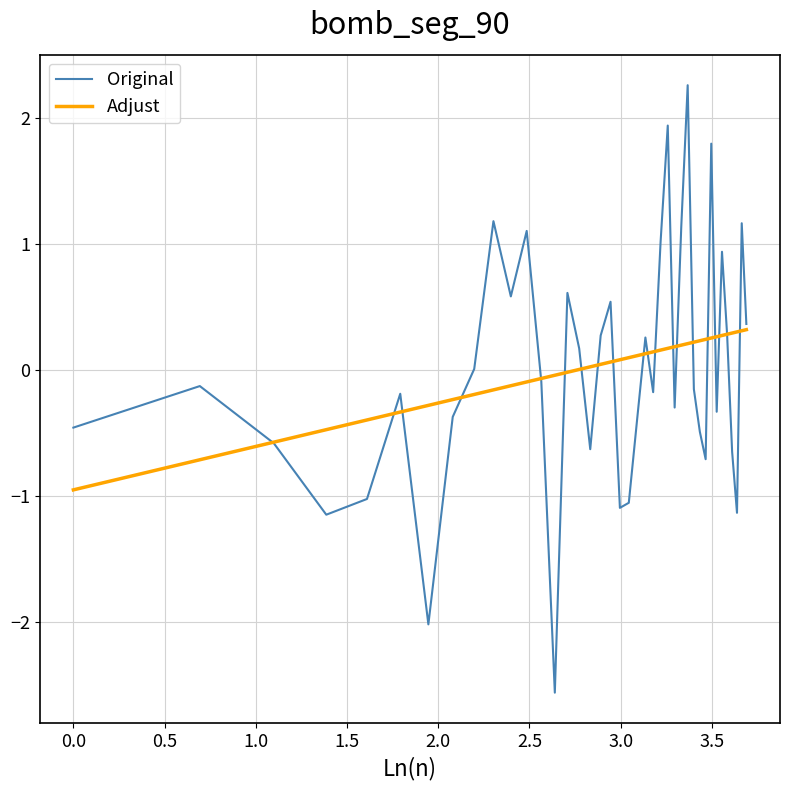

What are all the series names shown in the legend?

Original, Adjust